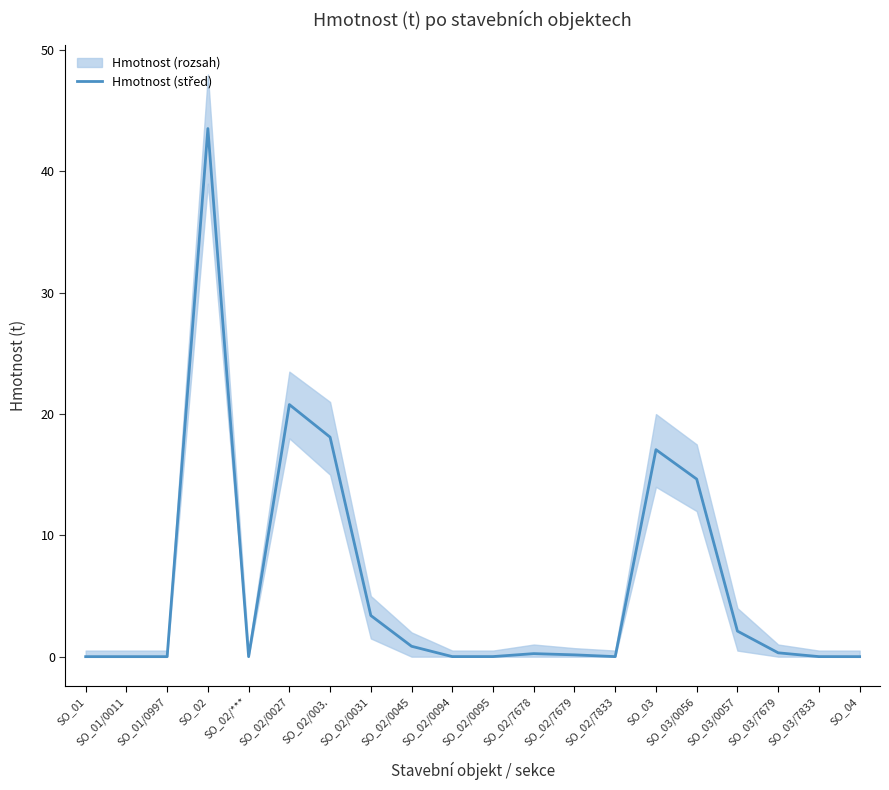

How many series are shown in this chart?

1